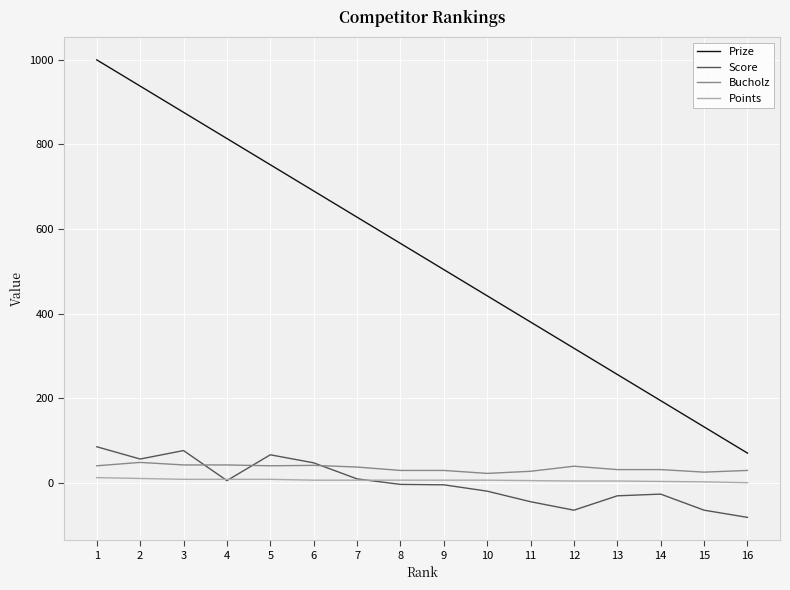

Does the chart have visible grid lines?

Yes